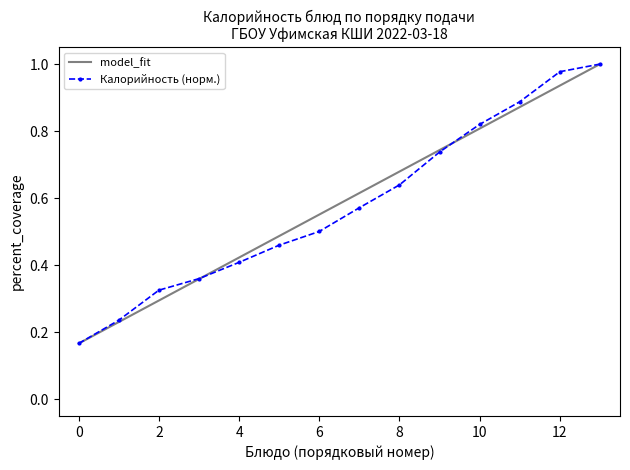

How many categories are shown in the chart?

14